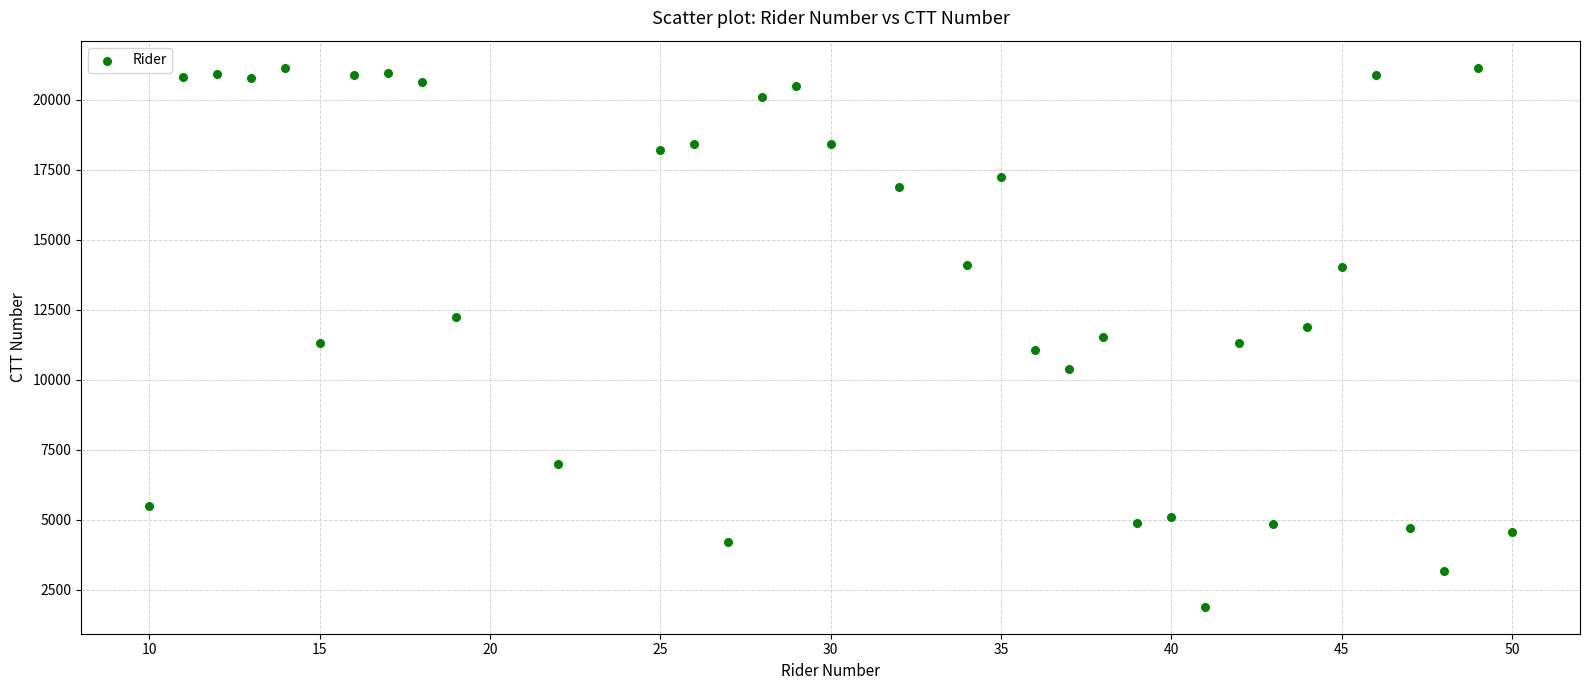

What is the range of Y values (max minus min)?

19252